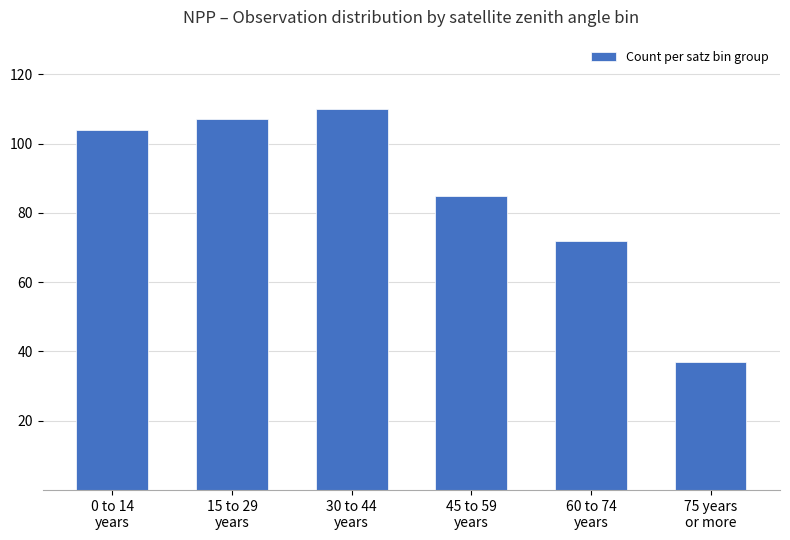

Which label corresponds to the smallest value in the chart?

75 years
or more